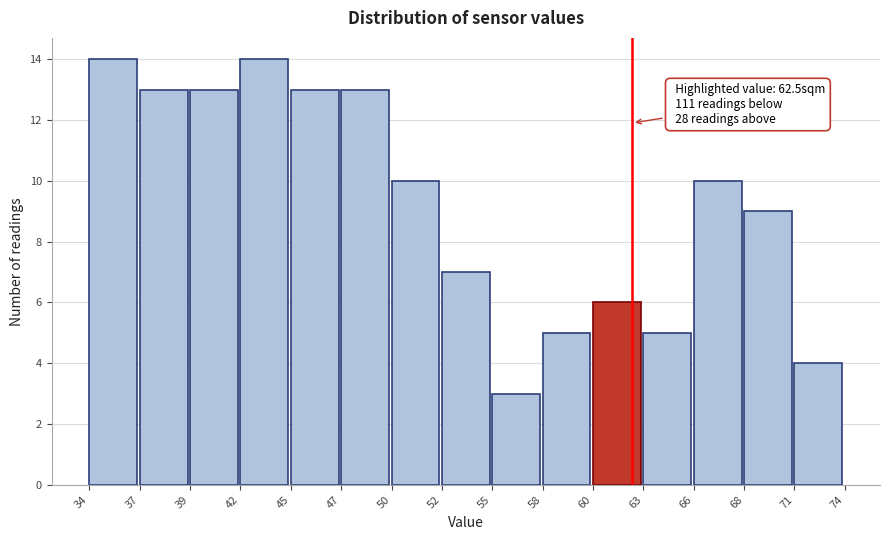

Reading left to right, transcribe all the data shown in this chart.

34=14	37=13	39=13	42=14	45=13	47=13	50=10	52=7	55=3	58=5	60=6	63=5	66=10	68=9	71=4